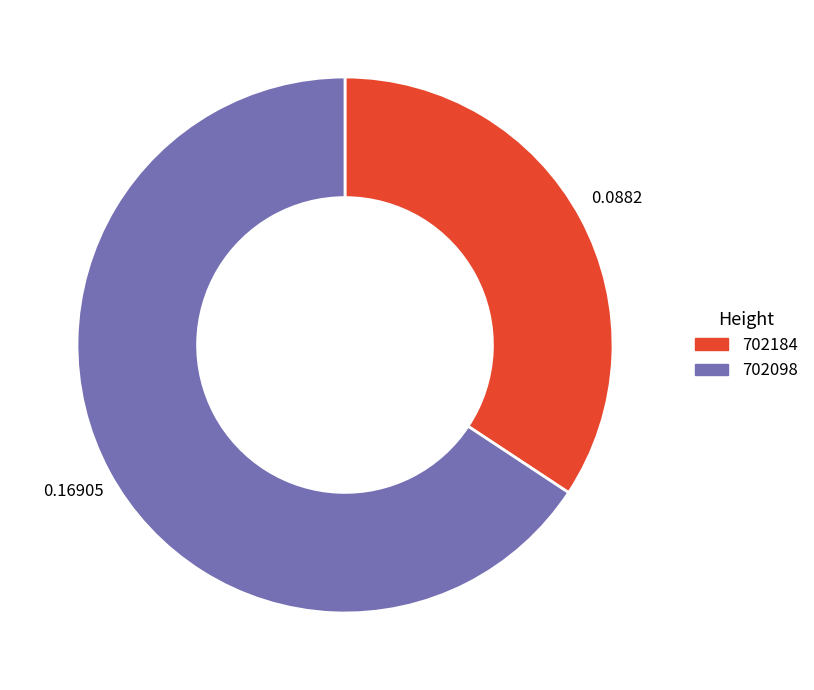

How many segments does this pie chart have?

2